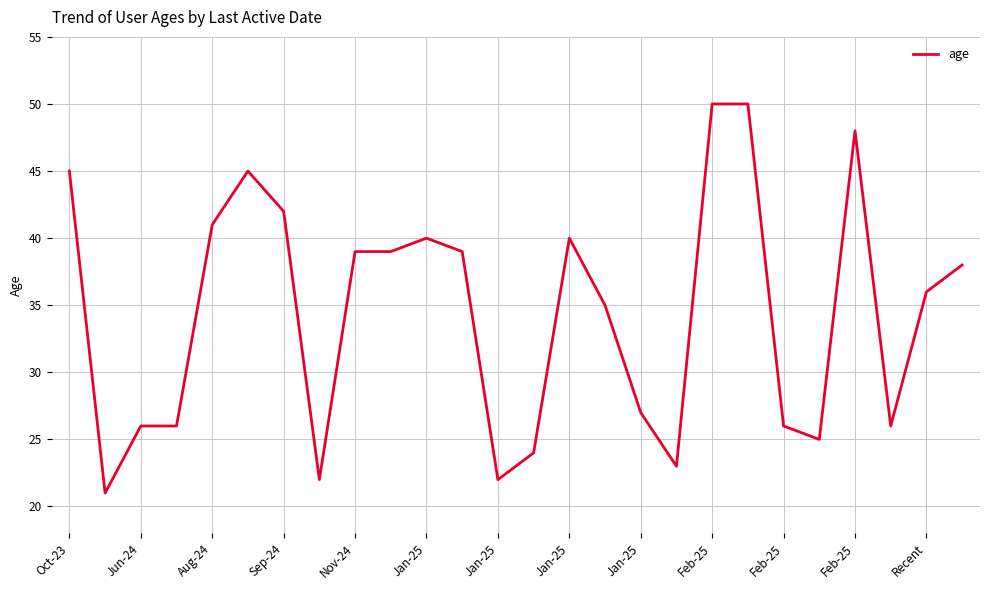

How many lines are shown in the chart?

1